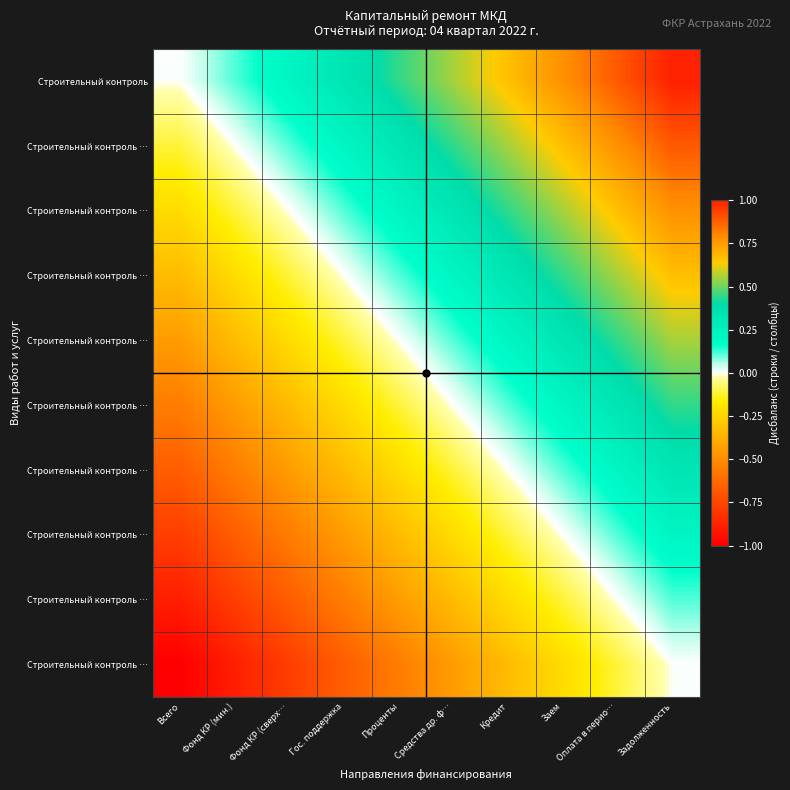

Count the number of categories in the chart.

10